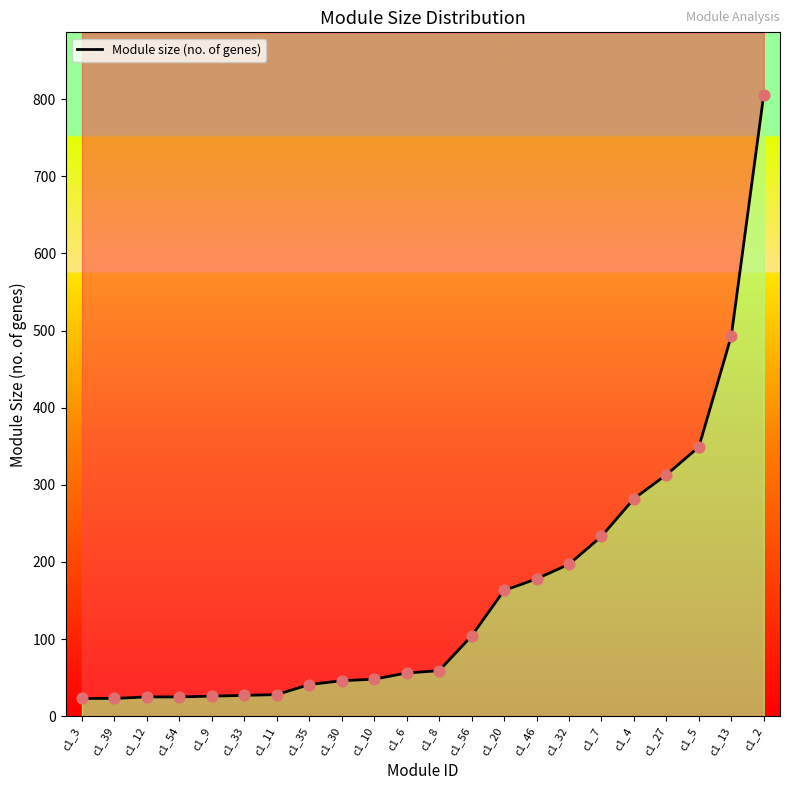

What is the ratio of the value at c1_7 to the value at c1_5?

0.7